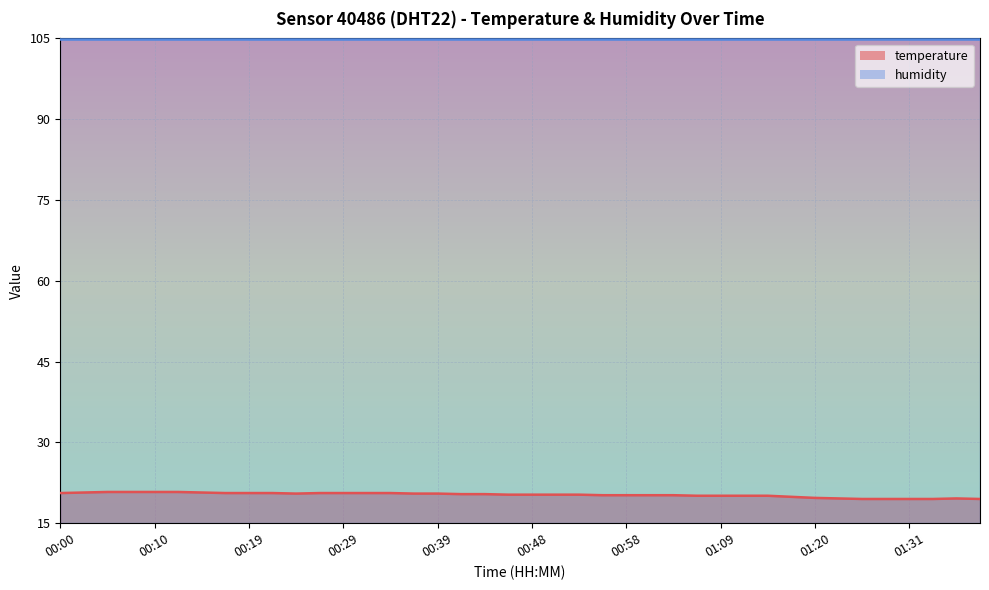

True or false: the data shows 19.6 at 01:35.

True